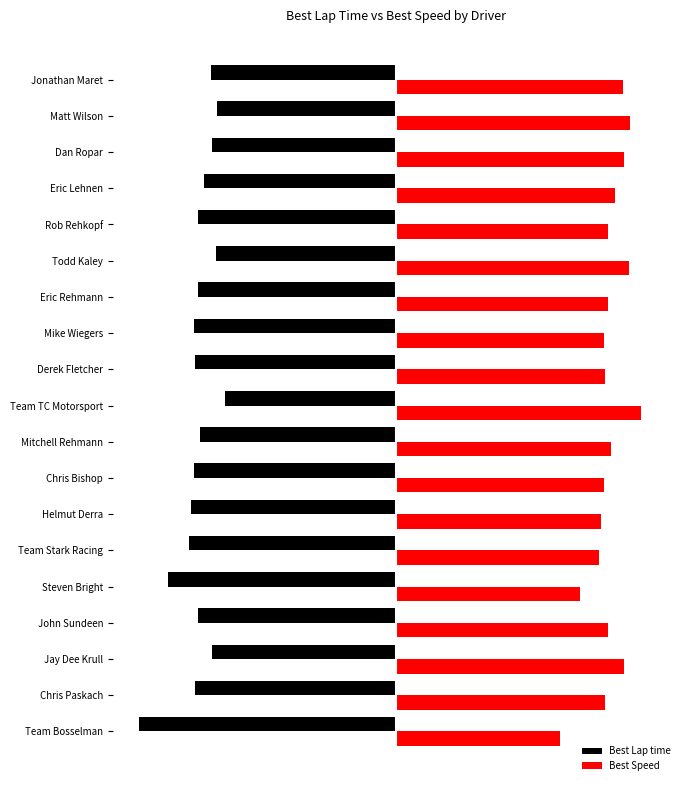

What is the value of the Best Speed bar at the 10th from the left?

90.7